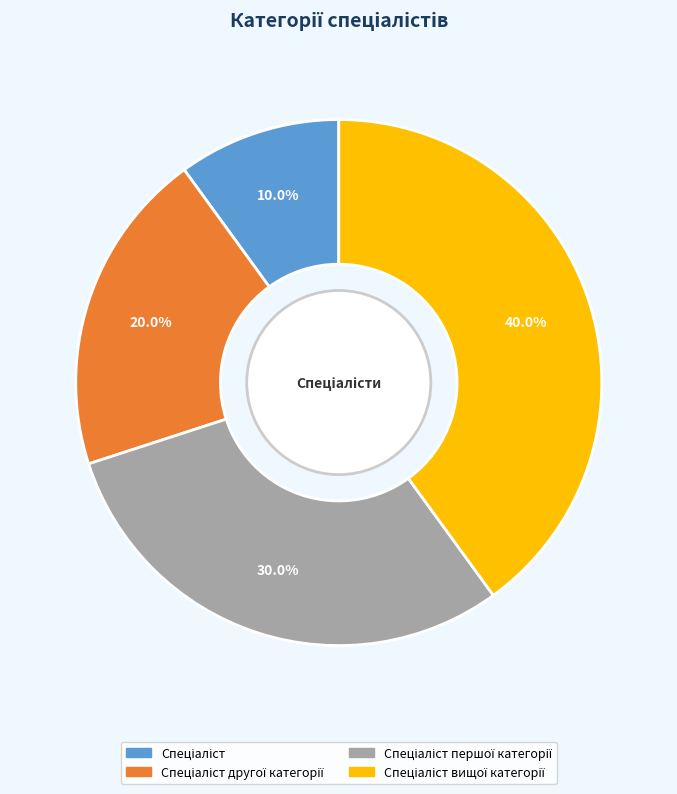

Is there any slice that represents more than half of the pie?

No